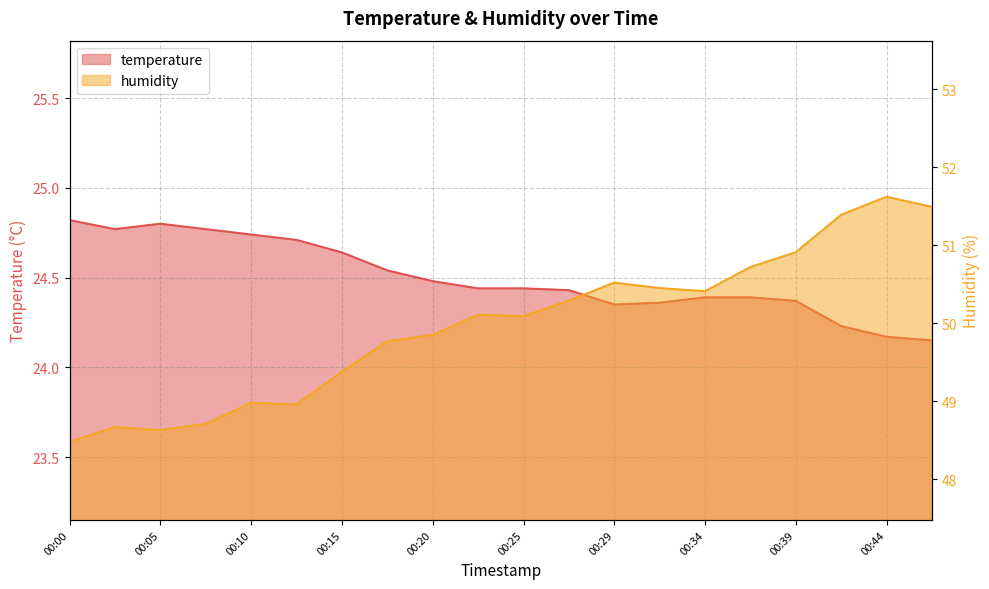

True or false: humidity has a value of 30.0 at 00:34.

False